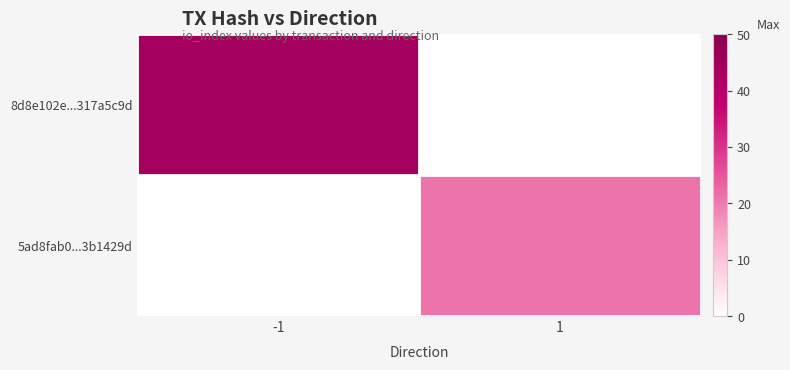

At how many categories does at least one series exceed 12?

2